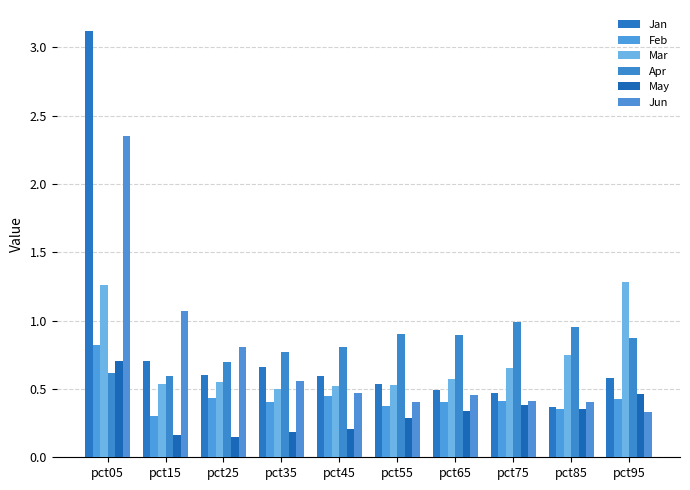

How many bars are there in each group?

6